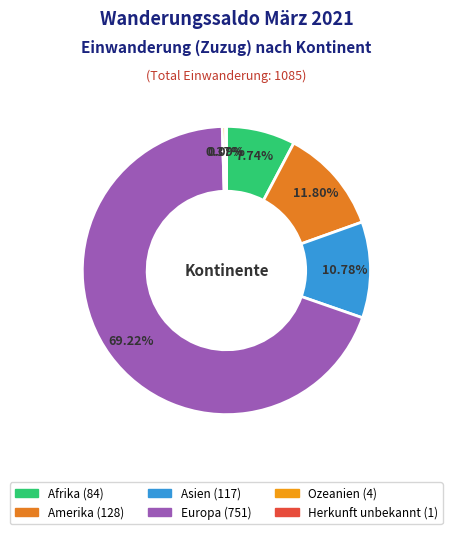

Which category has the biggest portion of the pie?

Europa